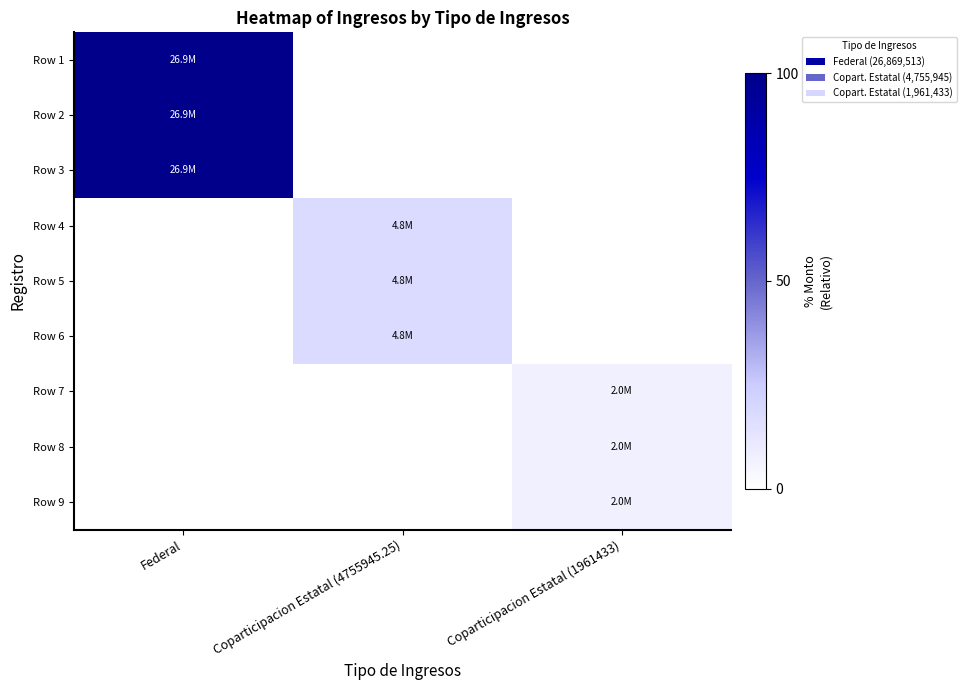

How many data points does each series have?

3